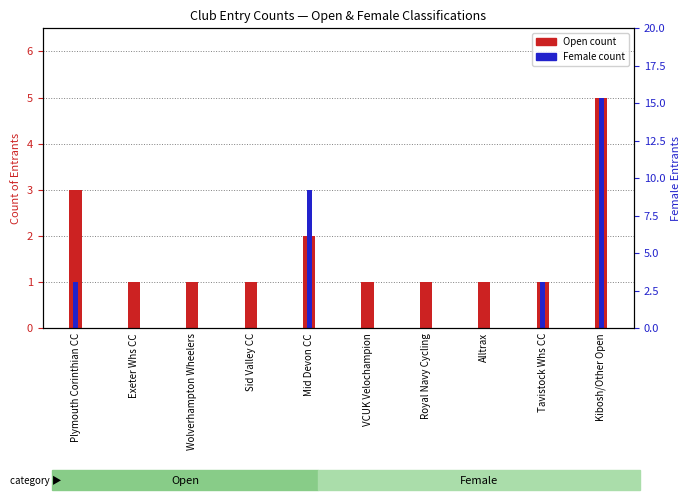

At which category is the sum across all series the highest?

Kibosh/Other Open